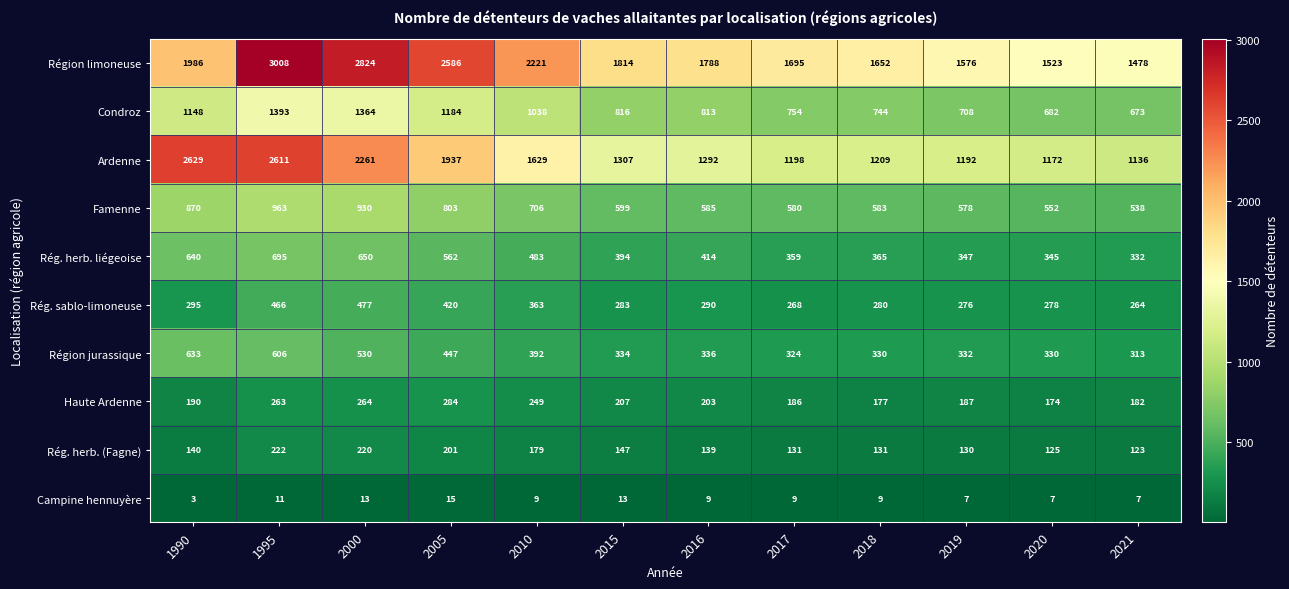

Rank the categories by Haute Ardenne value from lowest to highest.

2020, 2018, 2021, 2017, 2019, 1990, 2016, 2015, 2010, 1995, 2000, 2005